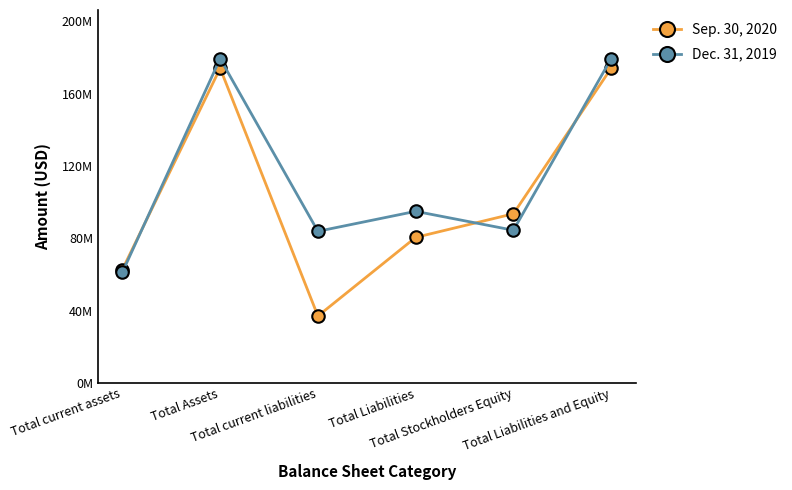

Reading left to right, transcribe all the data shown in this chart.

Sep. 30, 2020: 62693000	174000000	36998000	80471000	93529000	174000000
Dec. 31, 2019: 61225000	179306000	83834000	94880000	84426000	179306000